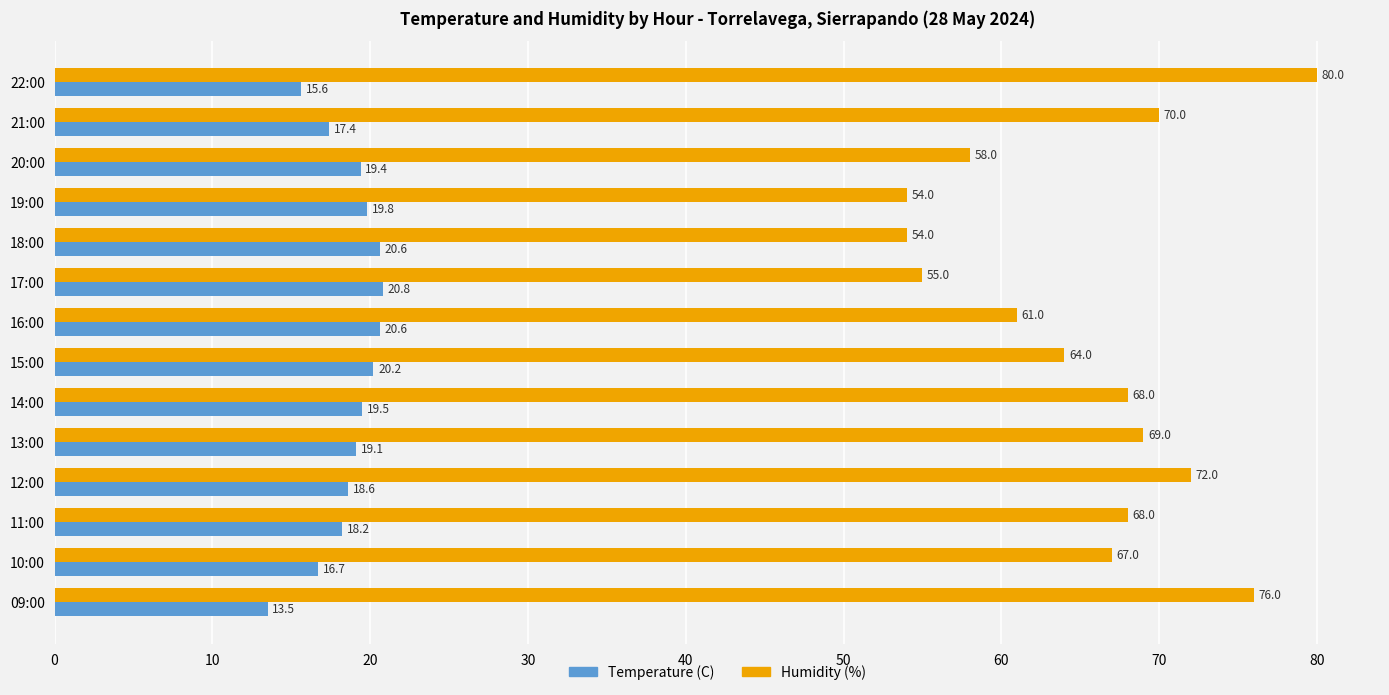

Which series has the largest range (max minus min)?

Humidity (%)